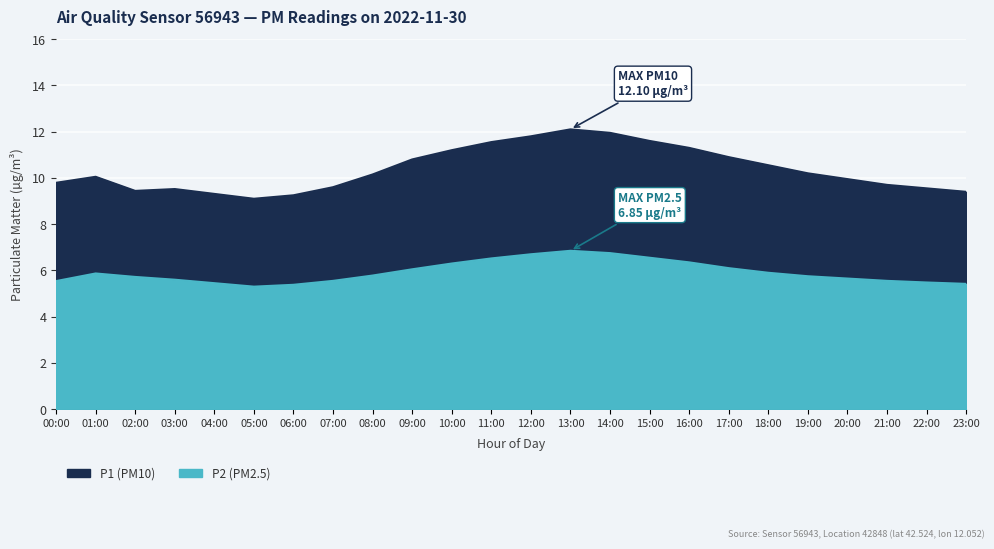

What is the sum of the P2 (PM2.5) values at 05:00 and 07:00?

10.8